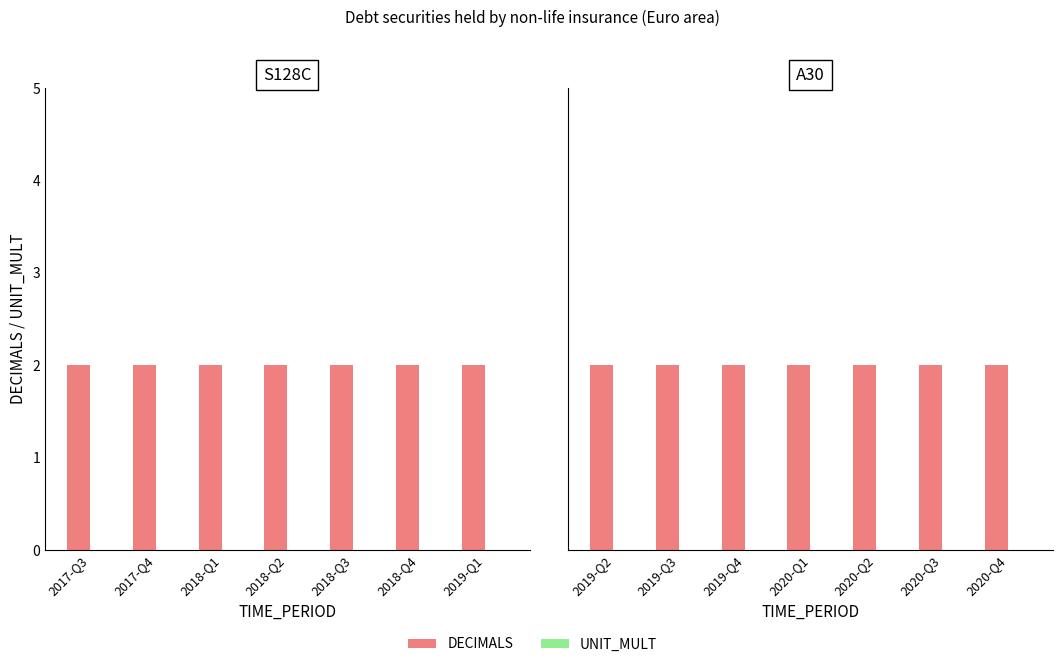

What is the value of the DECIMALS bar at the 3rd from the left?

2